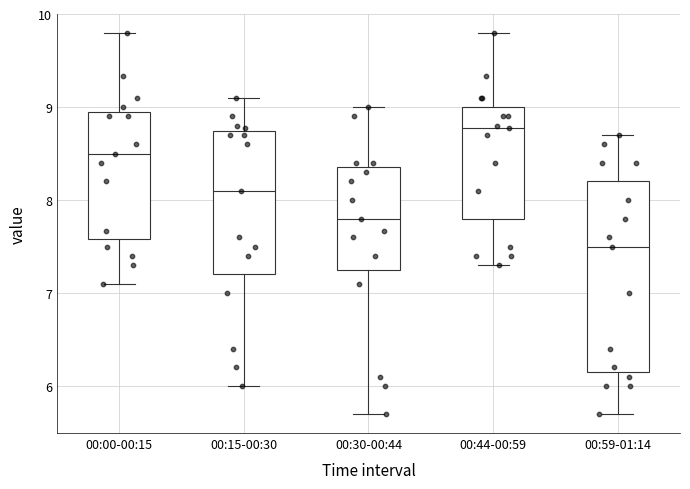

Reading left to right, read every box against the y-axis: the position of its median line, the range the box covers, and the ends of its whiskers. The values are not printed on the chart, so give them approximately, as read against the axis.

00:00-00:15: median 8.5, box 7.6 to 9.0, whiskers 7.1 to 9.8
00:15-00:30: median 8.1, box 7.2 to 8.7, whiskers 6.0 to 9.1
00:30-00:44: median 7.8, box 7.3 to 8.4, whiskers 5.7 to 9.0
00:44-00:59: median 8.8, box 7.8 to 9.0, whiskers 7.3 to 9.8
00:59-01:14: median 7.5, box 6.2 to 8.2, whiskers 5.7 to 8.7